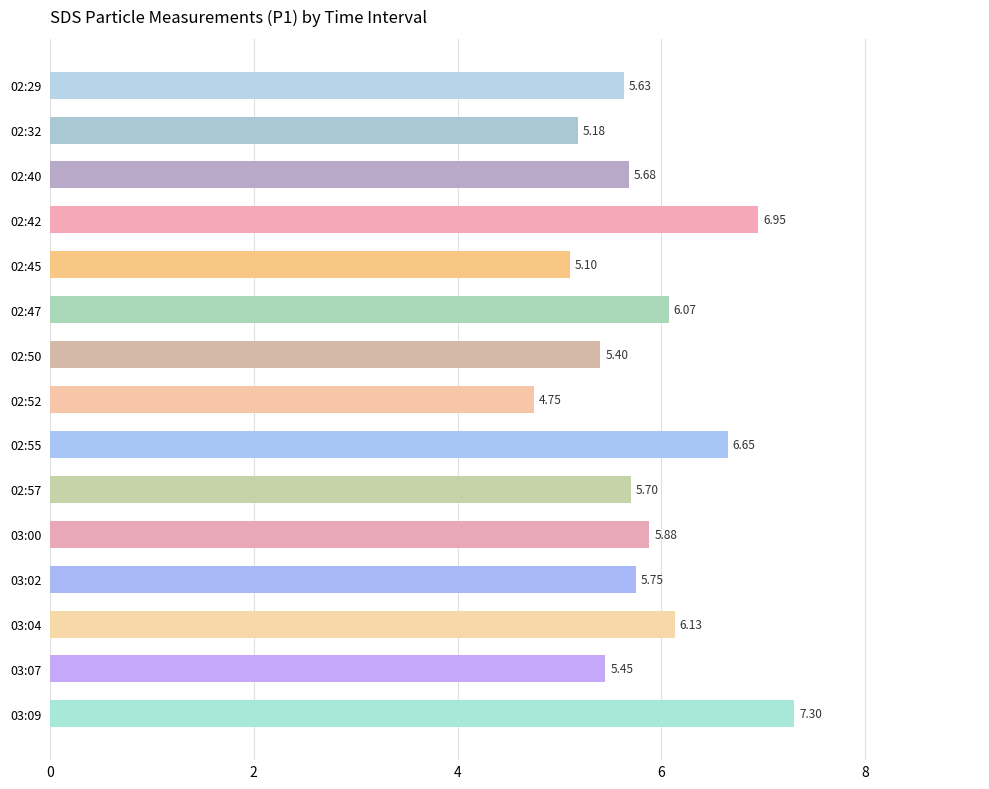

At which label is the value closest to 6?

02:47